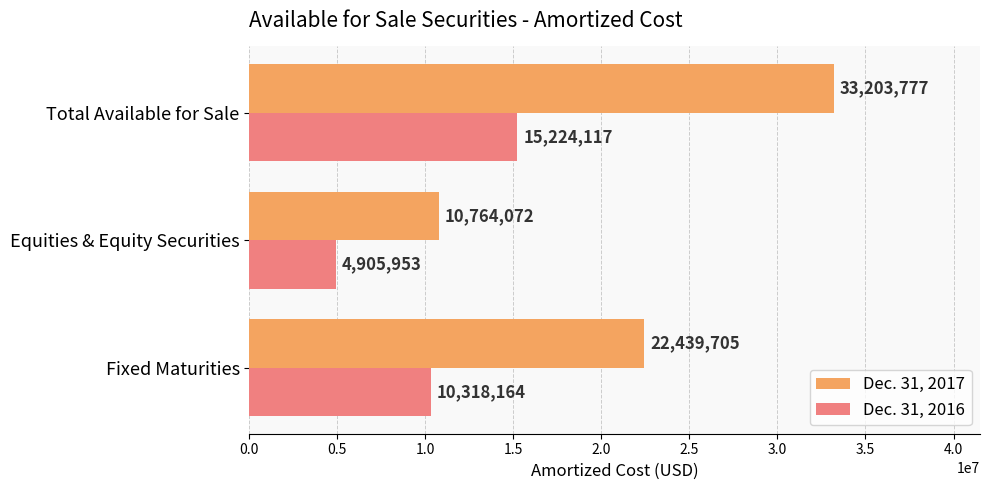

At how many categories does at least one series exceed 8498578?

3